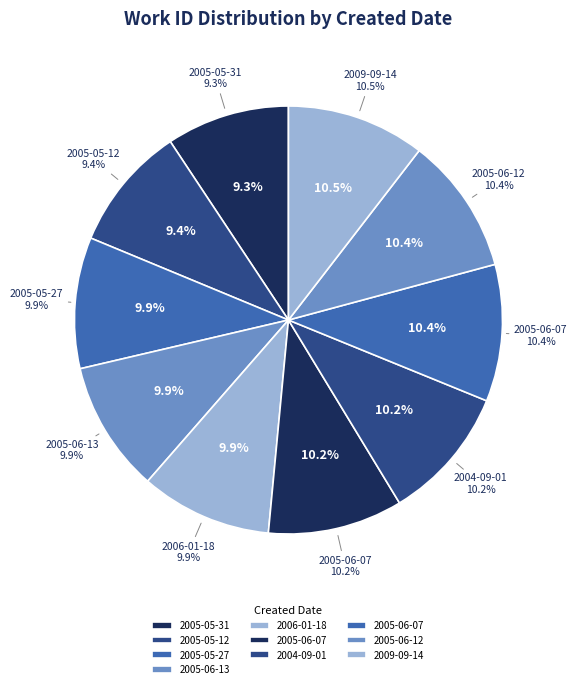

Rank the categories by value from lowest to highest.

2005-05-31, 2005-05-12, 2005-05-27, 2005-06-13, 2006-01-18, 2004-09-01, 2005-06-07, 2005-06-07, 2005-06-12, 2009-09-14